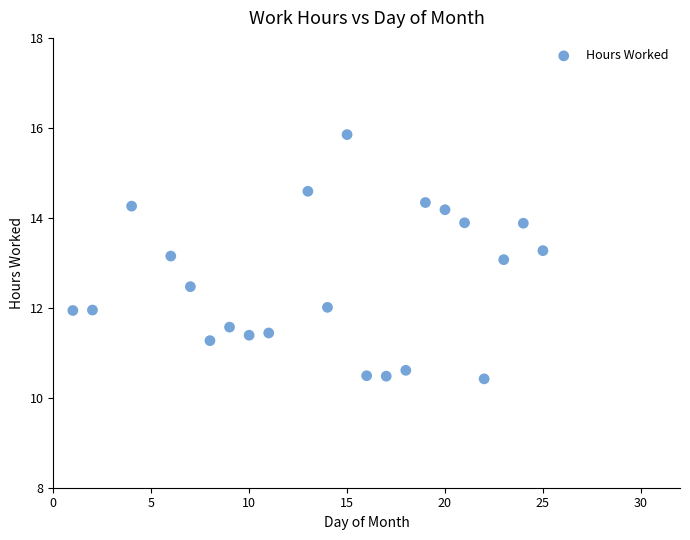

What is the range of X values (max minus min)?

24.0